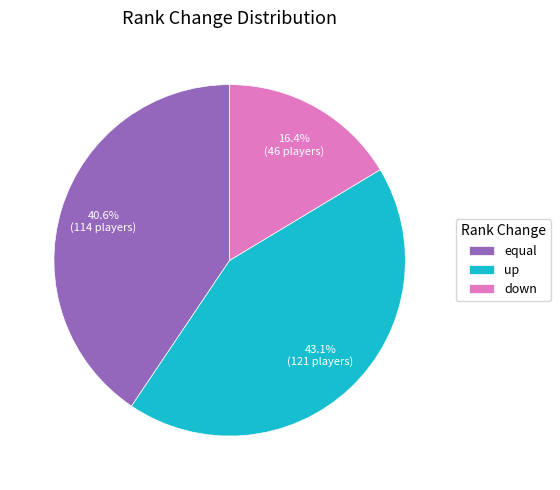

Is down the majority of the pie?

No